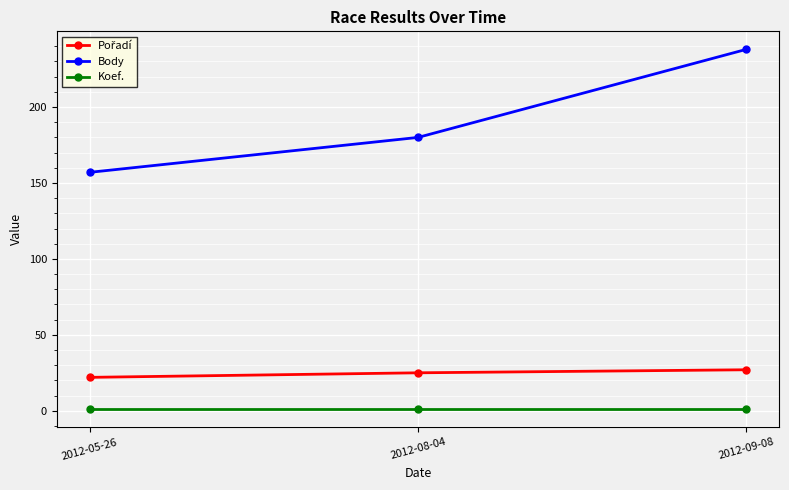

Which series has the largest total across all categories?

Body